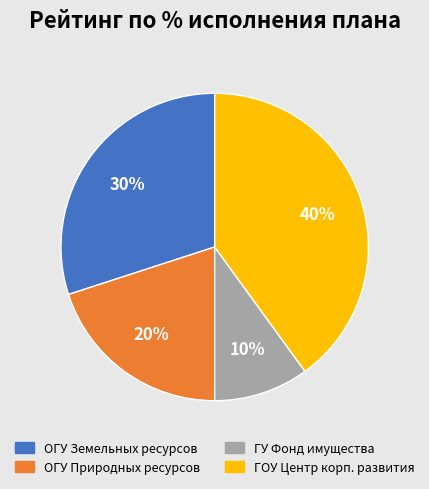

To the nearest percent, what is the difference between the largest and smallest slice percentages?

30%